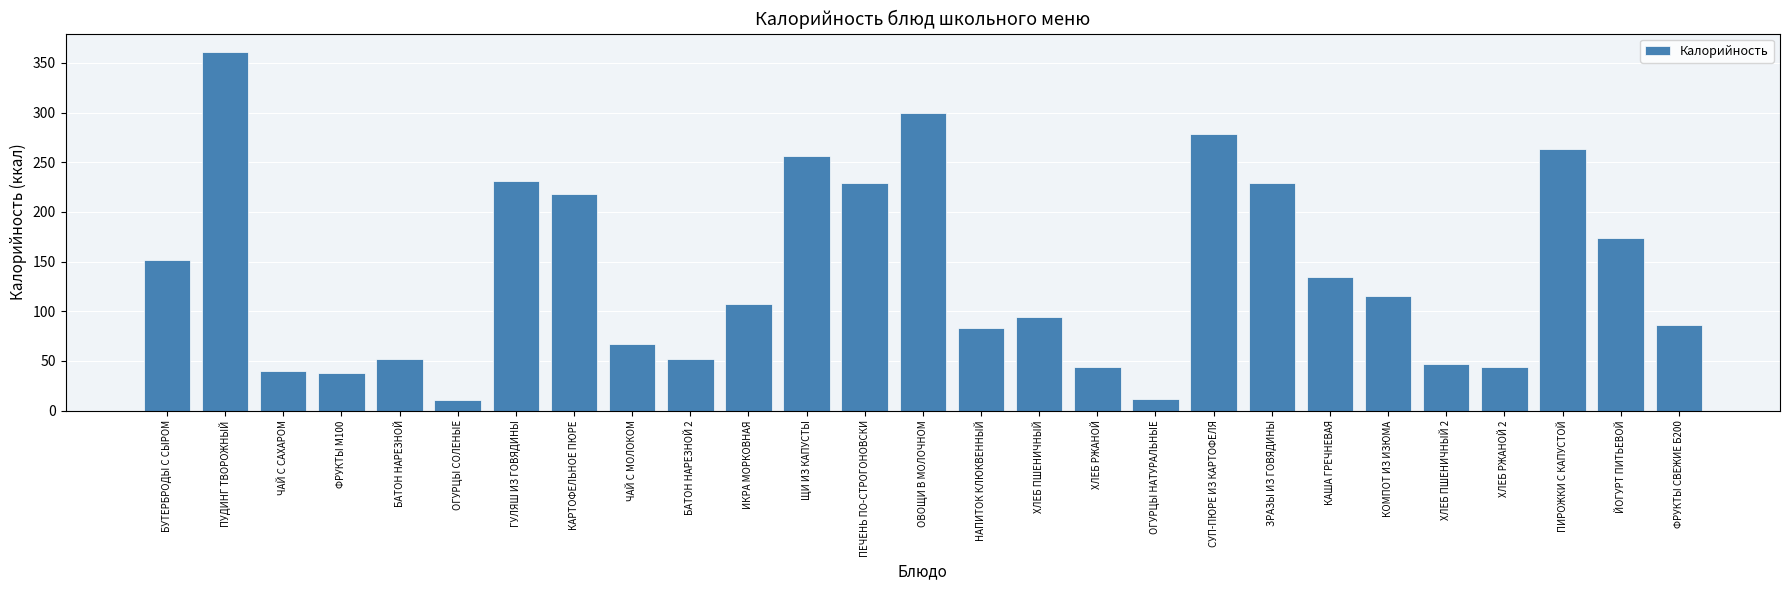

Where does the data first go above 107?

БУТЕРБРОДЫ С СЫРОМ